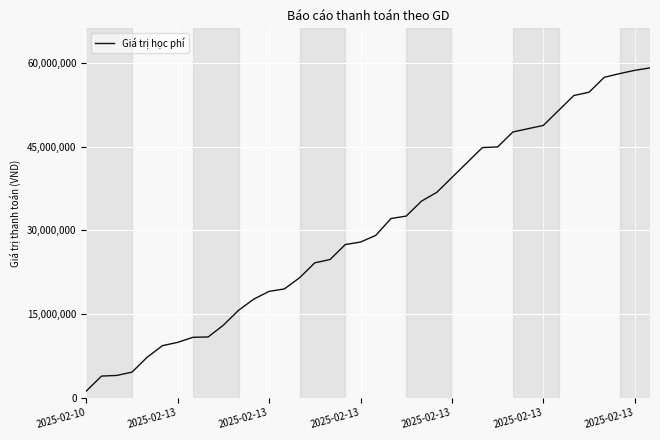

What is the greatest value displayed?

59145000